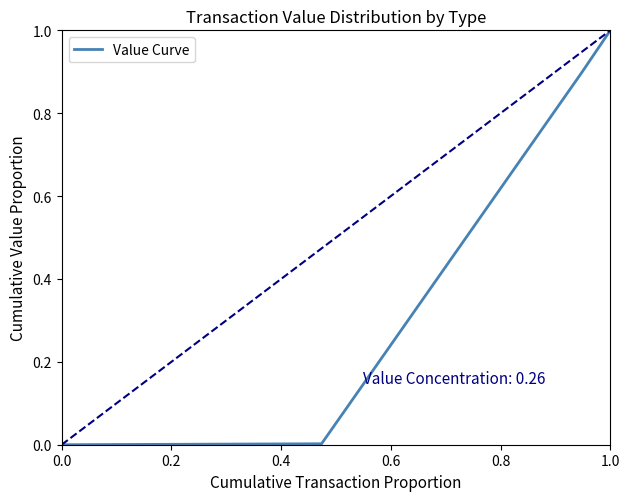

What is the greatest value displayed?

1.0